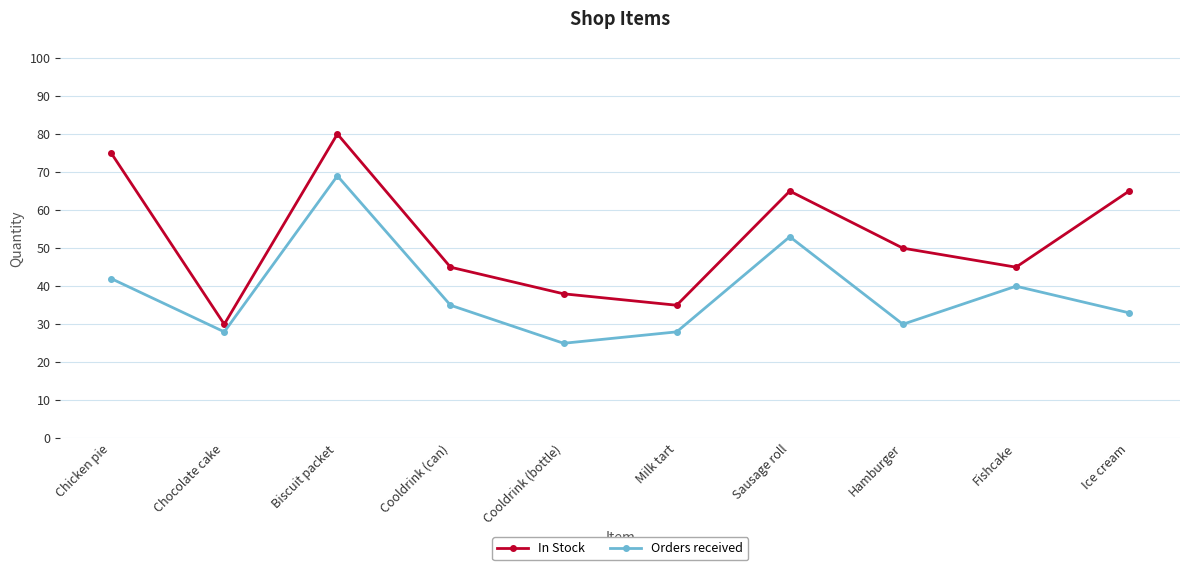

Is the value of Orders received at Fishcake greater than the value of In Stock at Chocolate cake?

Yes